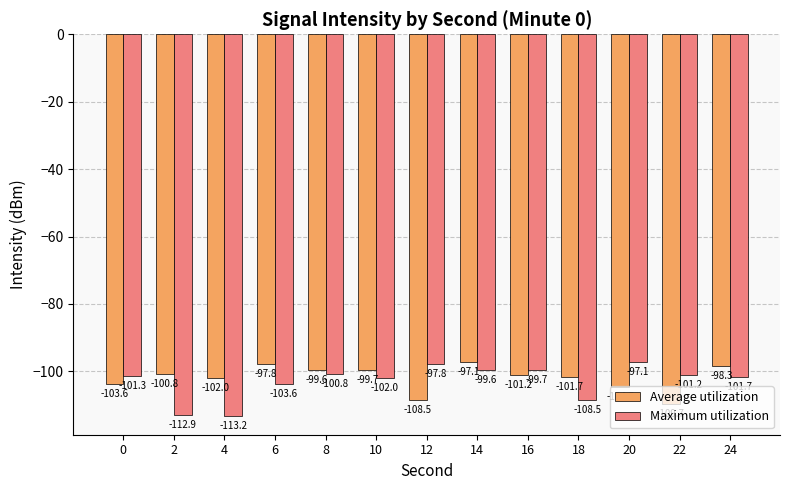

What is the total value across all series at 20?

-201.6